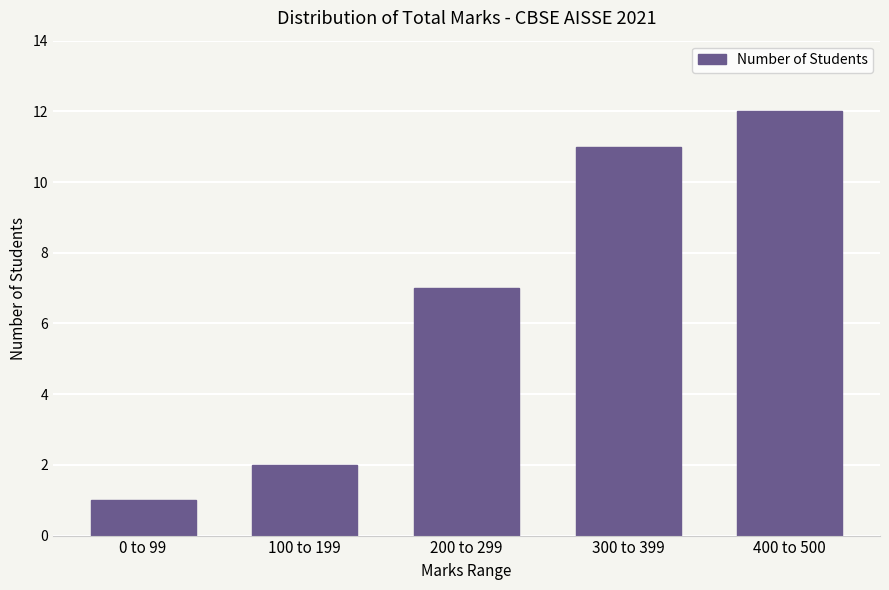

Reading right to left, list all the values displayed in this chart.

400 to 500=12	300 to 399=11	200 to 299=7	100 to 199=2	0 to 99=1